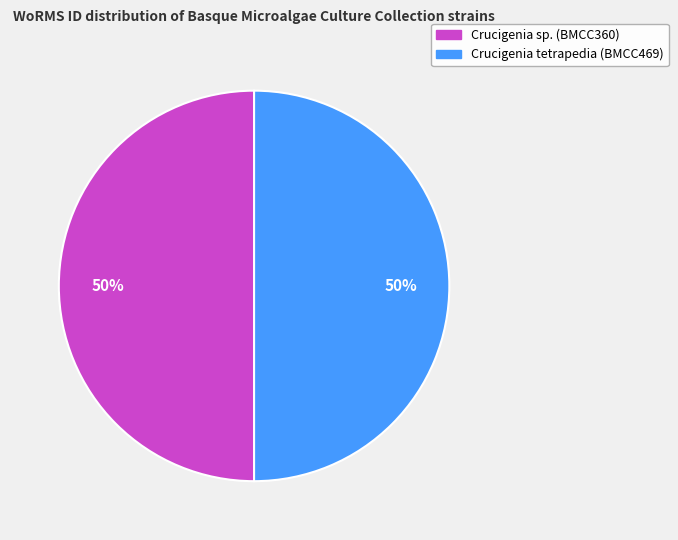

To the nearest percent, what portion does Crucigenia sp. (BMCC360) represent?

50%